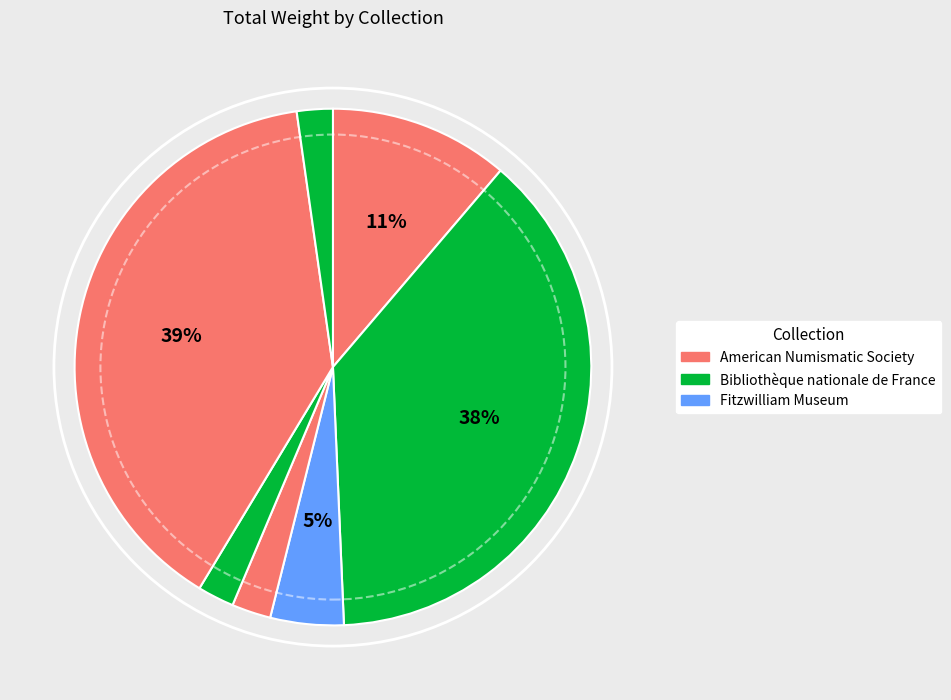

Count the number of slices in the pie.

7